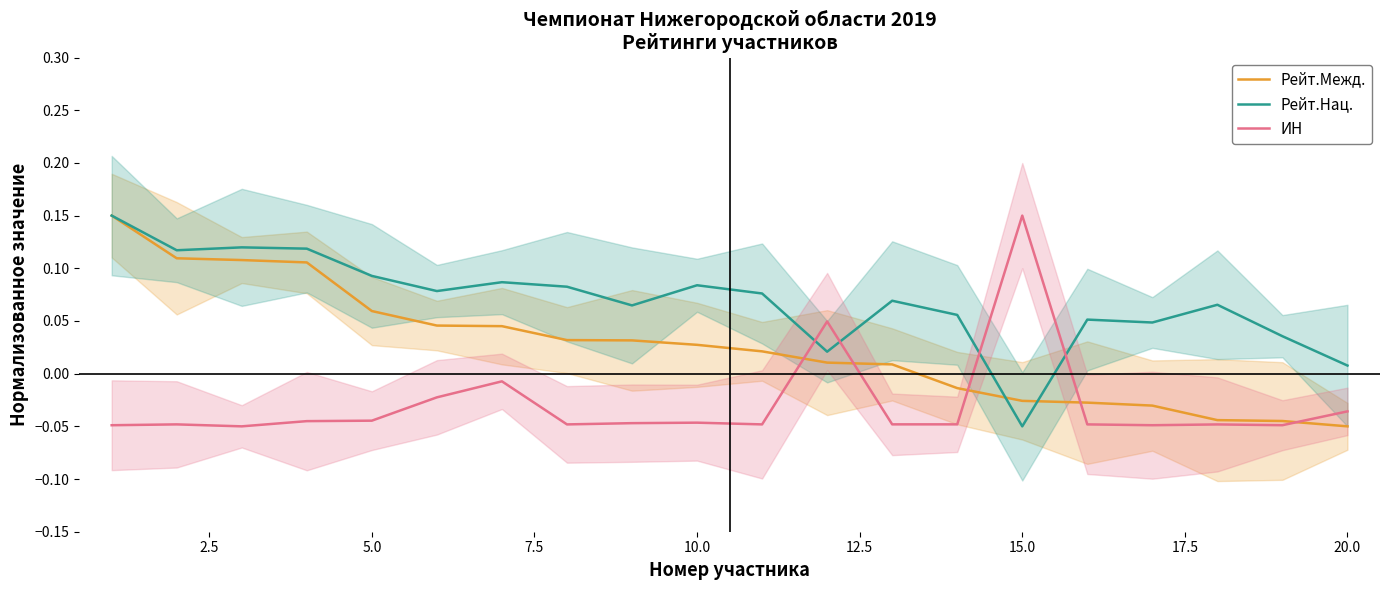

True or false: ИН has a value of -0.1 at 18.

False